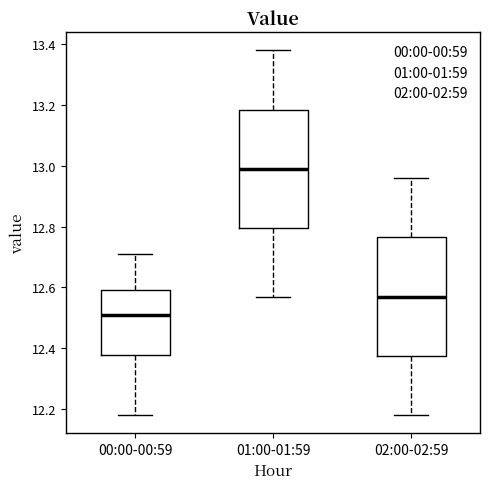

Which box has the highest median line?

01:00-01:59